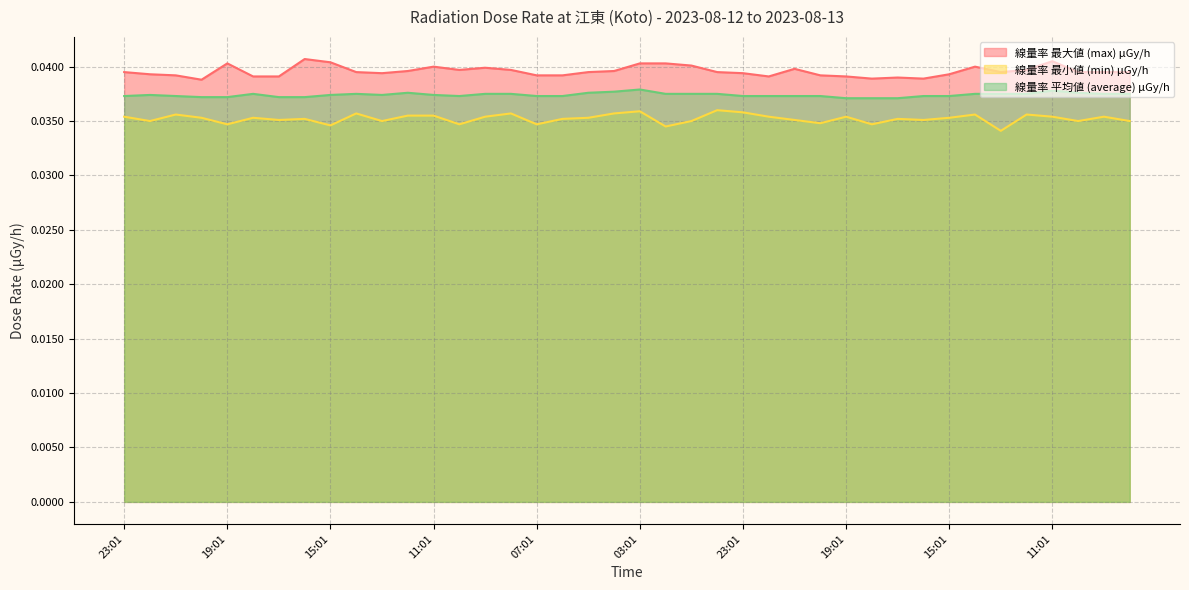

How many 線量率 最大値 (max) μGy/h values are between 0 and 1?

40